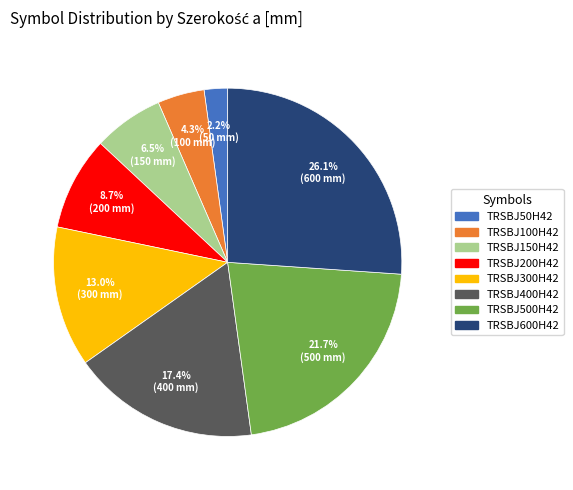

Does any single category account for the majority?

No